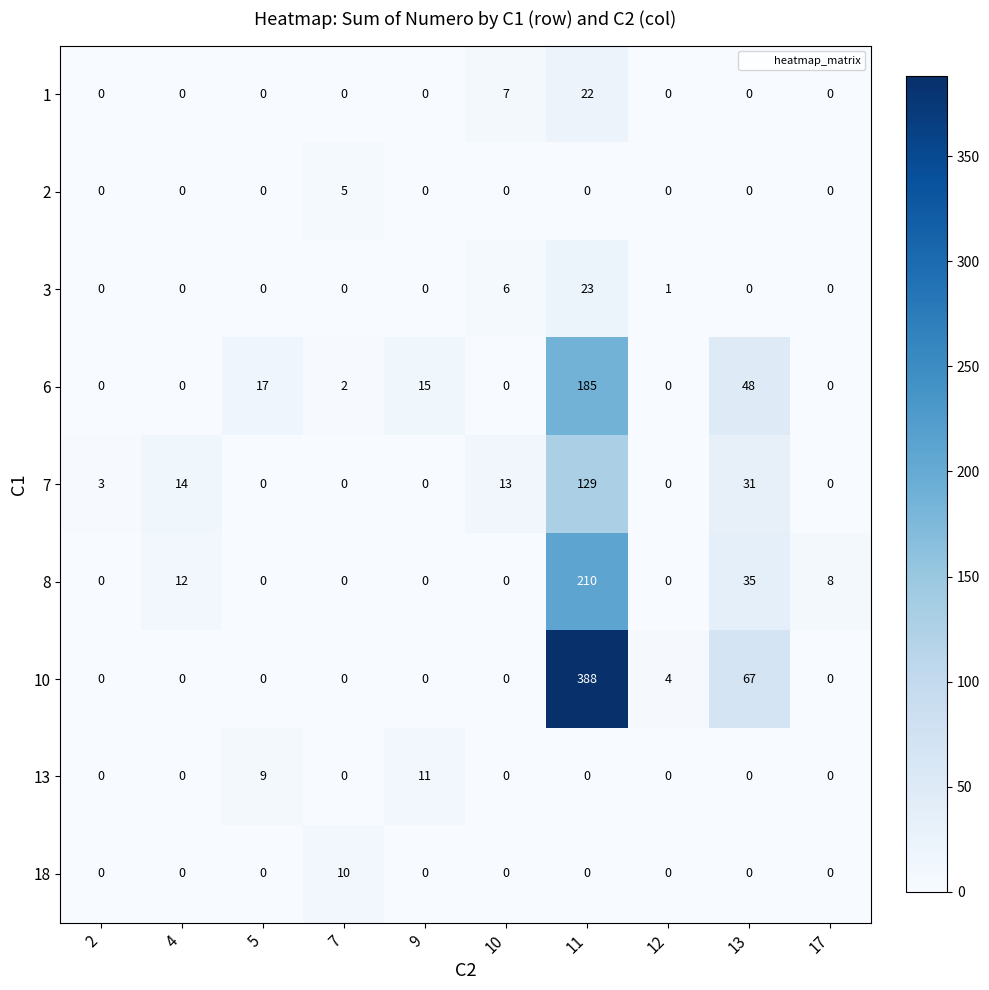

Is it true that 8 equals 46 at 13?

False